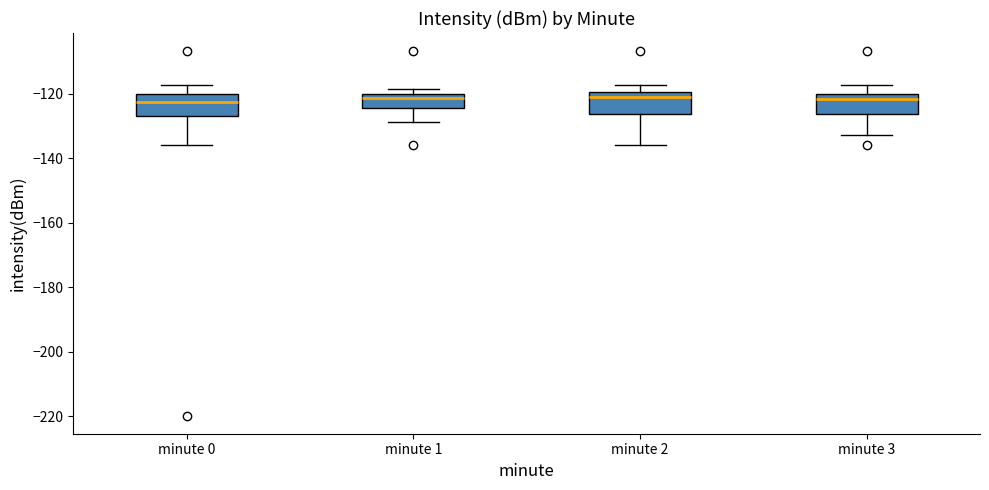

Where is the lower edge of the box for minute 2 on the y-axis? The values are not printed on the chart, so give them approximately, as read against the axis.

-126